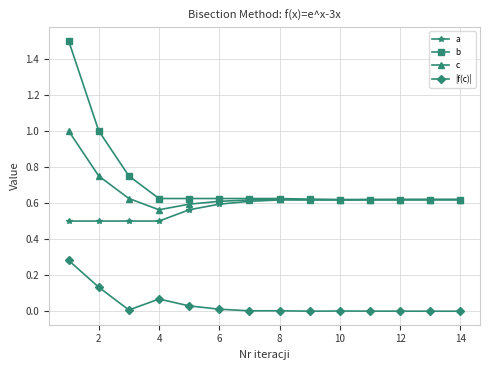

Which series has the largest range (max minus min)?

b